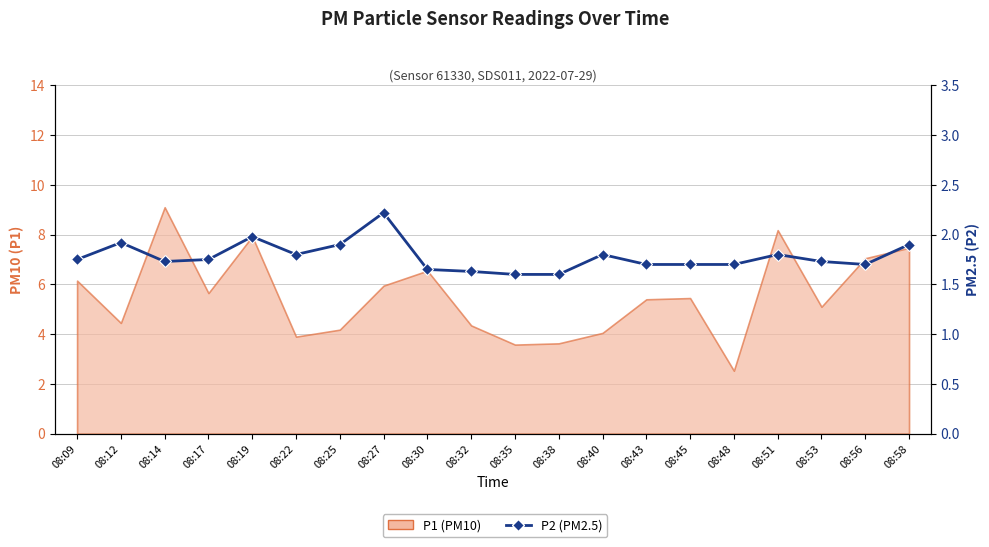

True or false: the data shows 1.0 at 08:09.

False